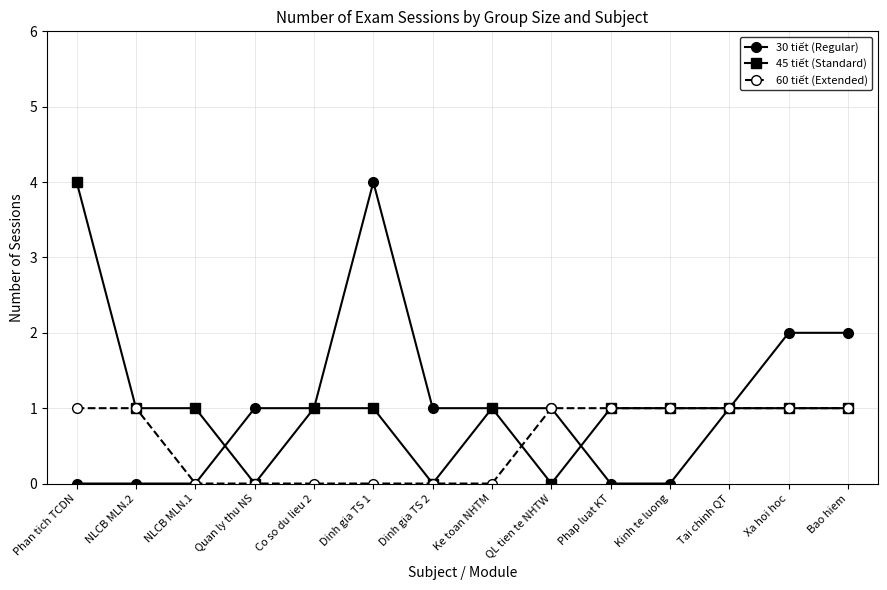

What is the difference between the 30 tiết (Regular) values at Xa hoi hoc and Tai chinh QT?

1